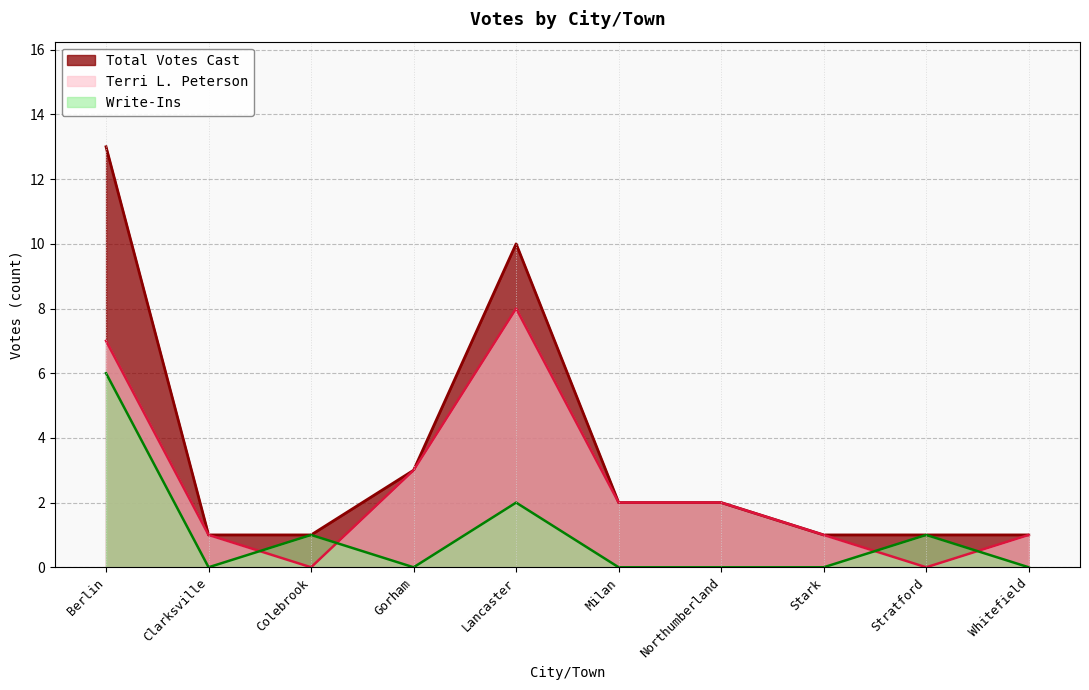

What position from the left is Stratford?

9